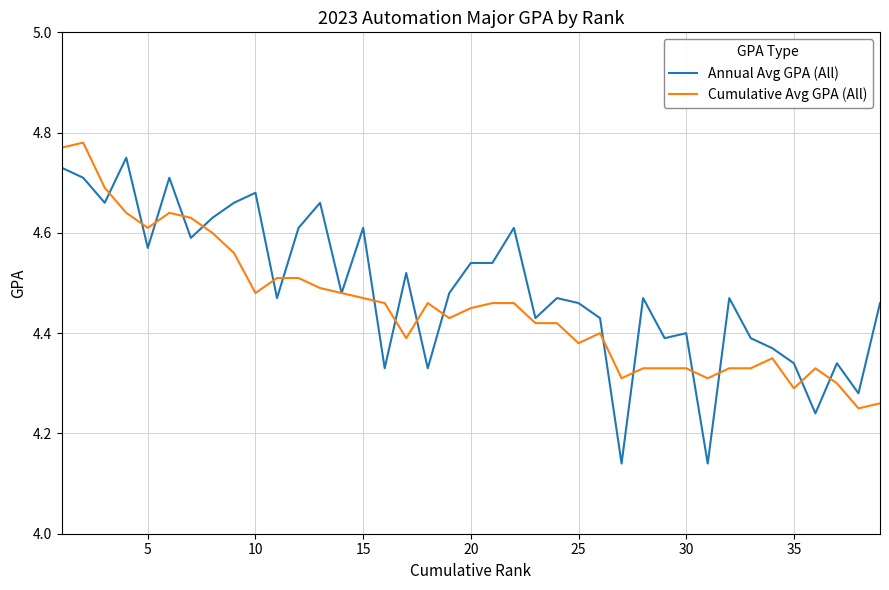

What are all the series names shown in the legend?

Annual Avg GPA (All), Cumulative Avg GPA (All)